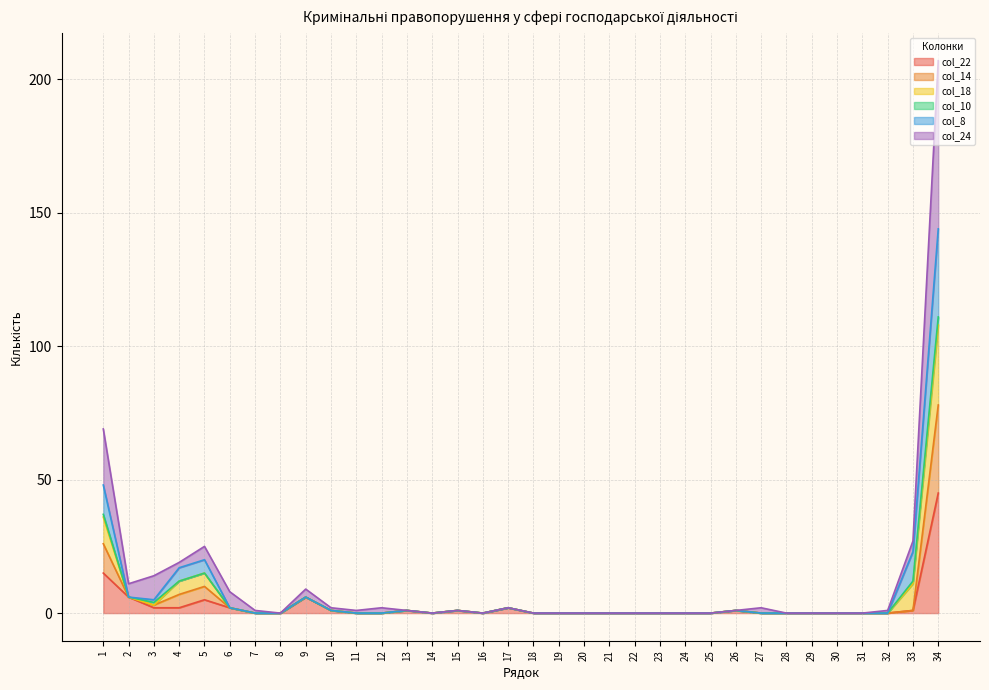

List the labels in order of col_14 value, largest first.

34, 1, 5, 4, 2, 9, 3, 6, 17, 10, 13, 15, 26, 33, 7, 8, 11, 12, 14, 16, 18, 19, 20, 21, 22, 23, 24, 25, 27, 28, 29, 30, 31, 32